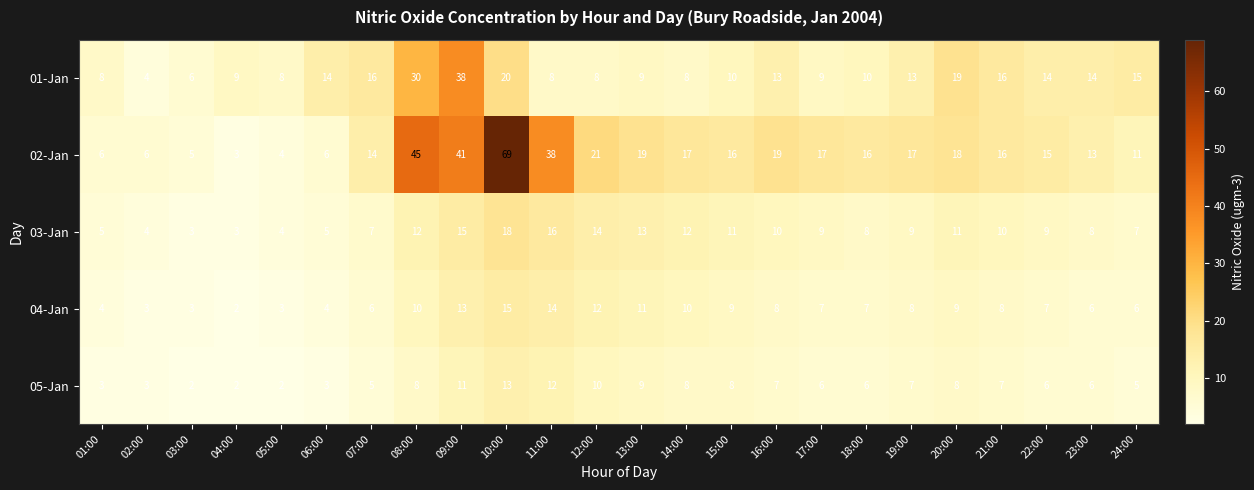

Where does the 03-Jan series first go above 9?

08:00